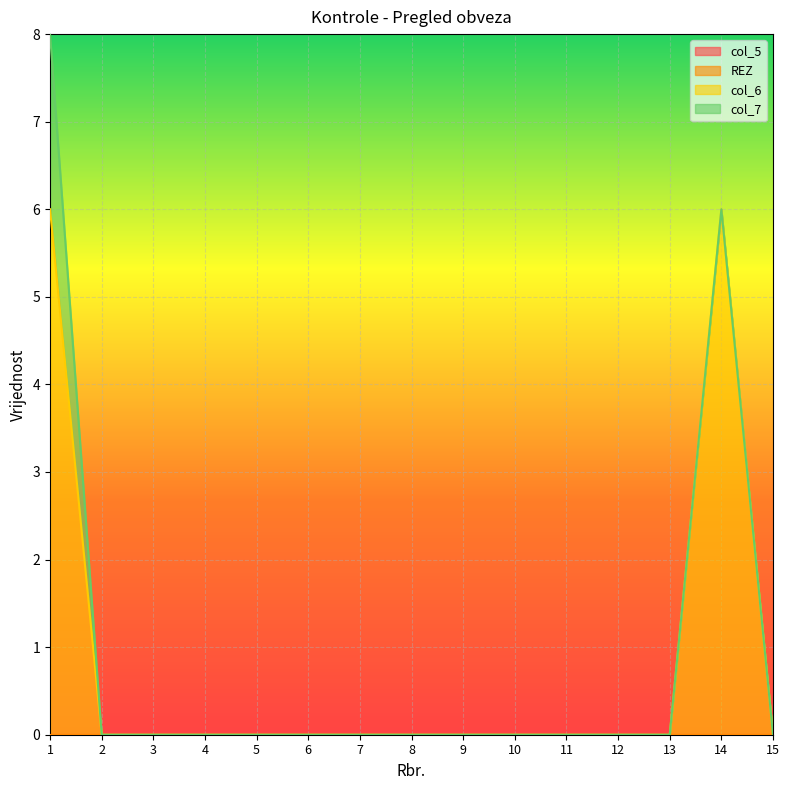

Reading left to right, extract all data points from this chart.

col_5: 1=0	2=0	3=0	4=0	5=0	6=0	7=0	8=0	9=0	10=0	11=0	12=0	13=0	14=0	15=0
REZ: 1=0	2=0	3=0	4=0	5=0	6=0	7=0	8=0	9=0	10=0	11=0	12=0	13=0	14=0	15=0
col_6: 1=6	2=0	3=0	4=0	5=0	6=0	7=0	8=0	9=0	10=0	11=0	12=0	13=0	14=6	15=0
col_7: 1=2	2=0	3=0	4=0	5=0	6=0	7=0	8=0	9=0	10=0	11=0	12=0	13=0	14=0	15=0